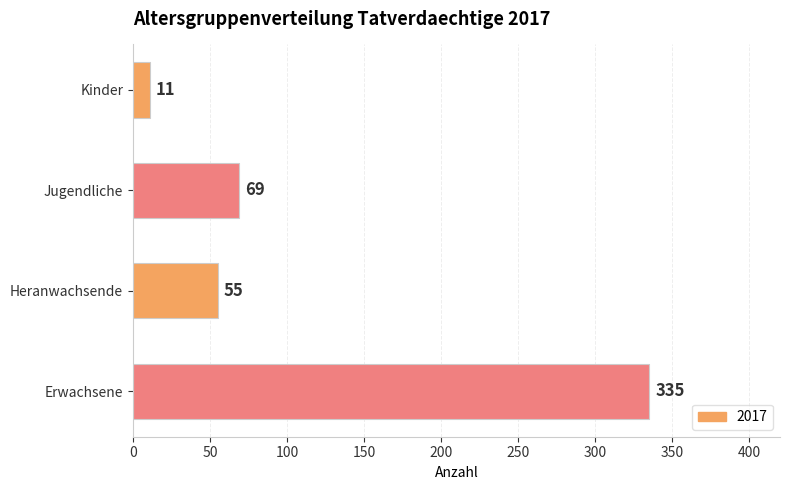

Between Erwachsene and Jugendliche, which is larger?

Erwachsene